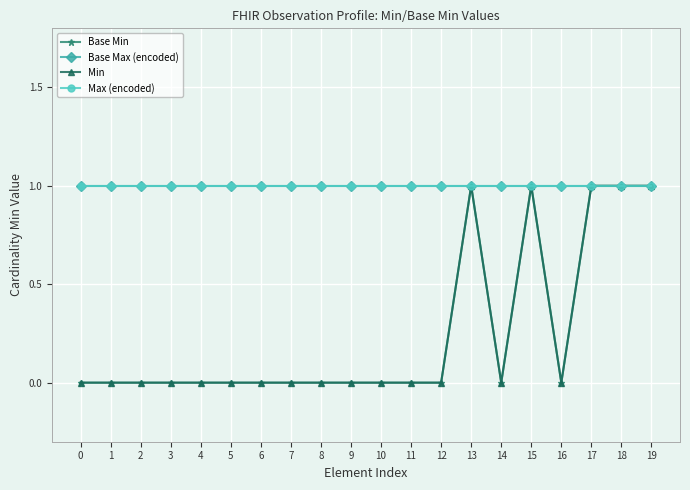

Which series changed the most between 1 and 16?

Base Min